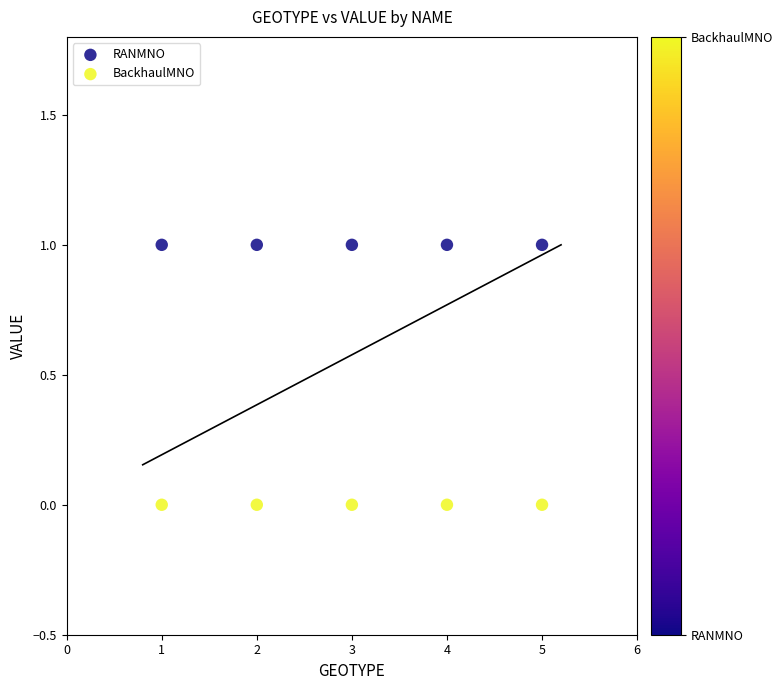

Which series contains the highest Y value?

RANMNO